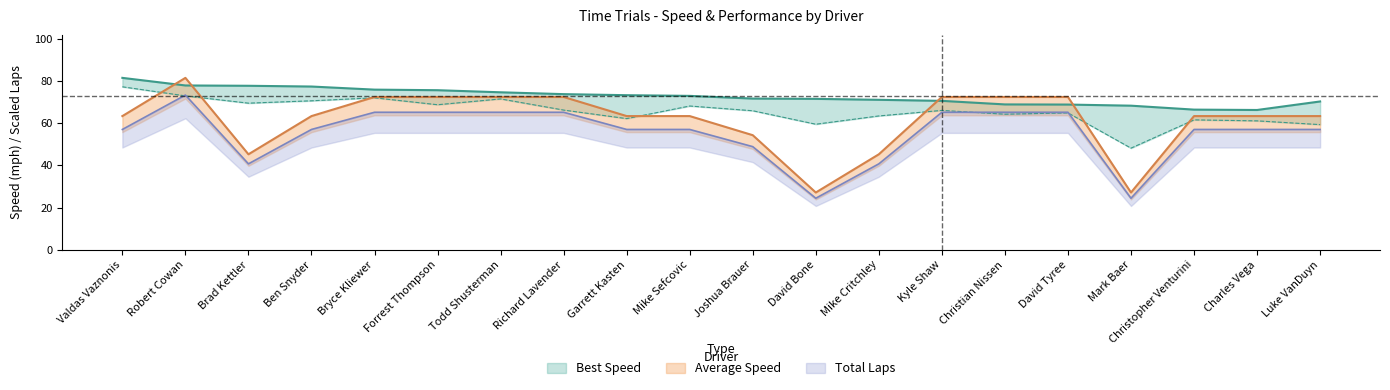

Is the value of Average Speed at Mike Sefcovic greater than the value of Best Lap time at Luke VanDuyn?

No